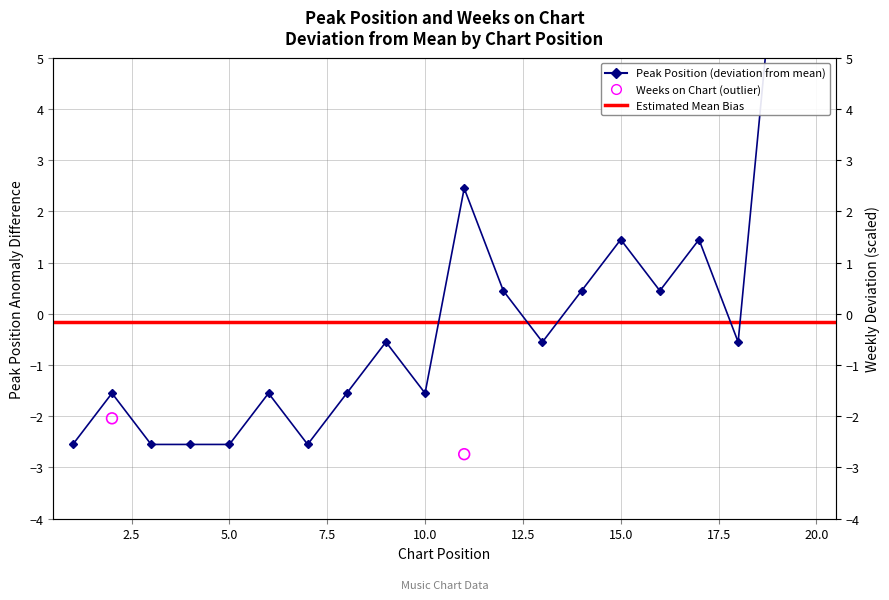

Which series has the widest spread of Y values?

Peak Position